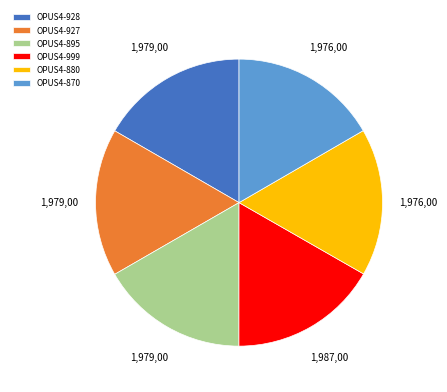

Is it true that OPUS4-895 is 17% of the pie?

True